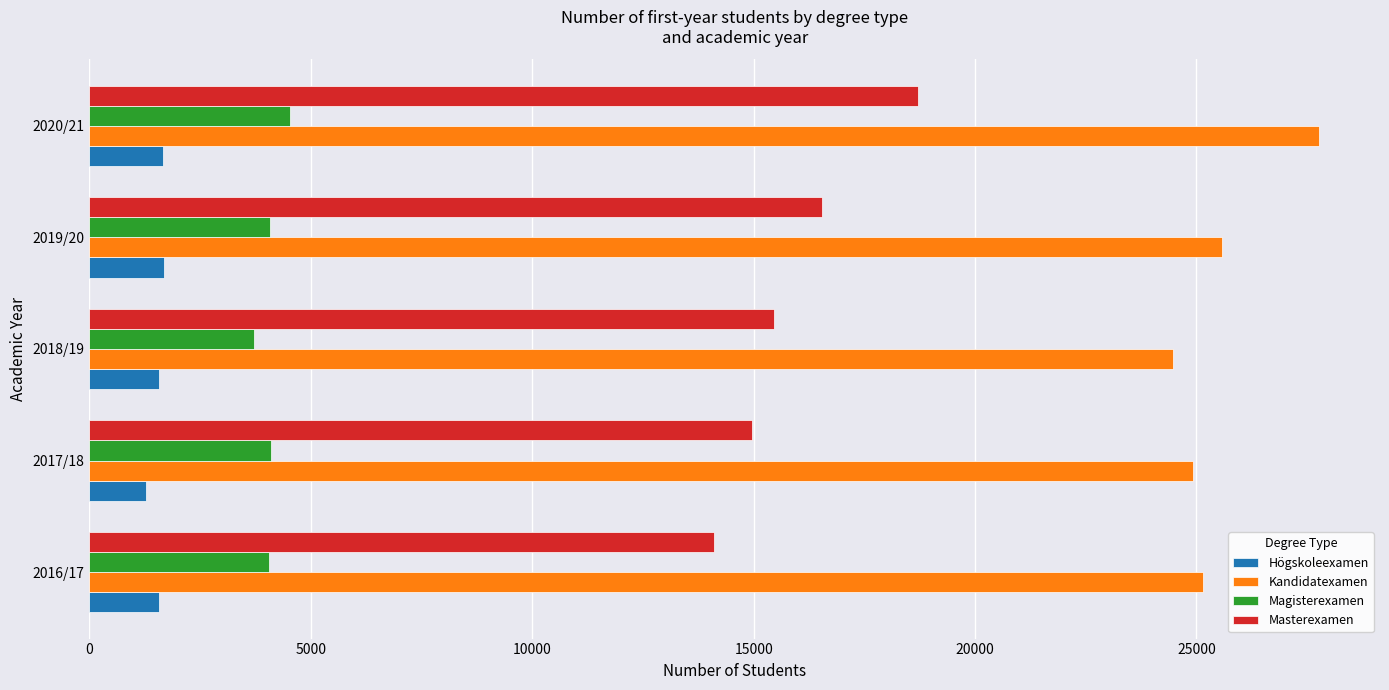

Count the Masterexamen values in the range 14958 to 16537.

3